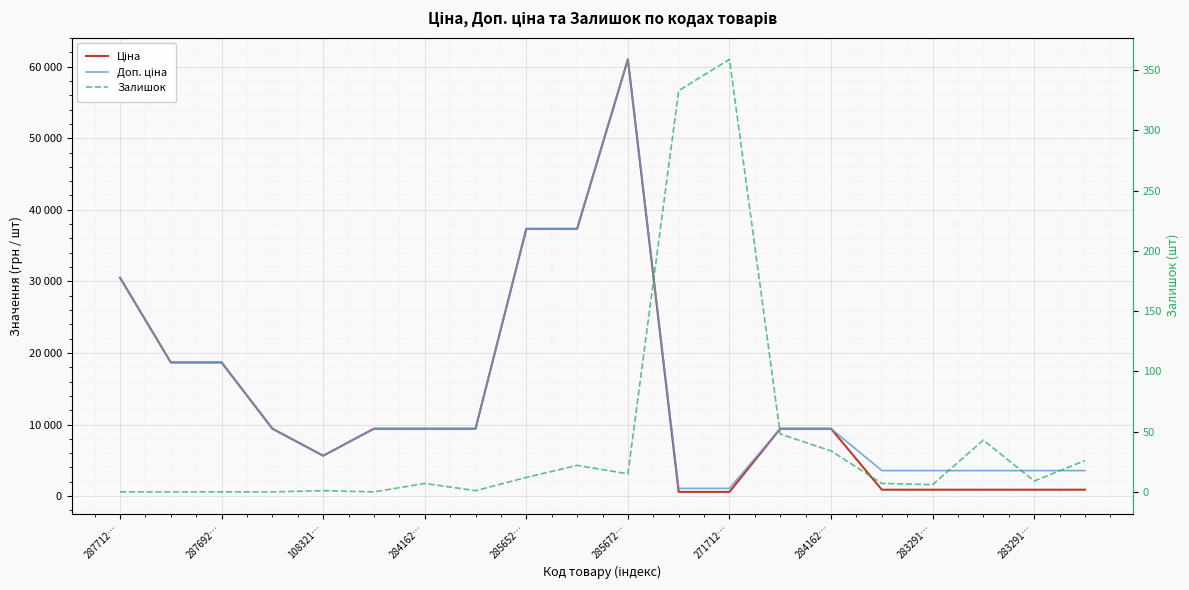

At which category is the sum across all series the highest?

285672…